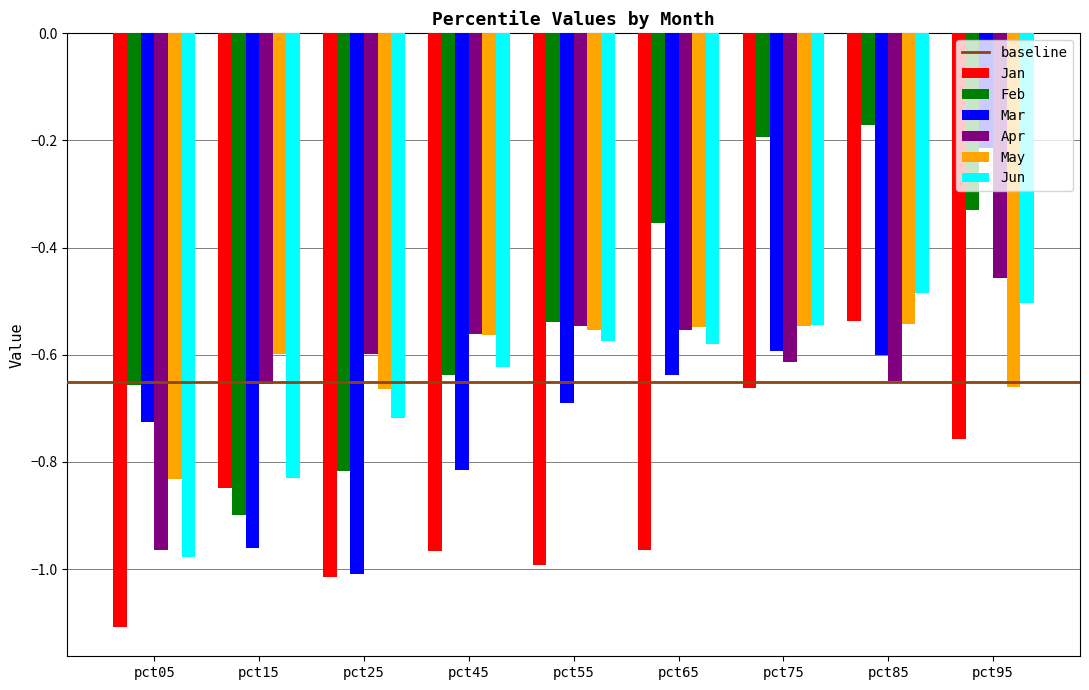

Which category has the lowest value in the May series?

pct05